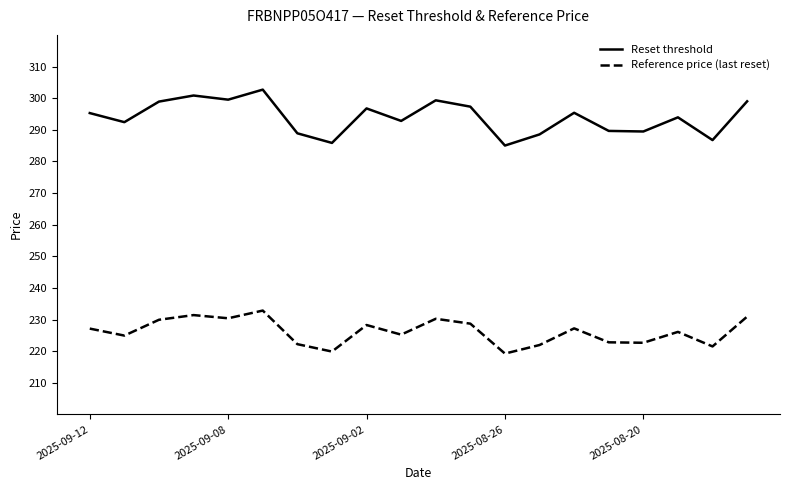

Which series has the widest spread of values?

Reset threshold